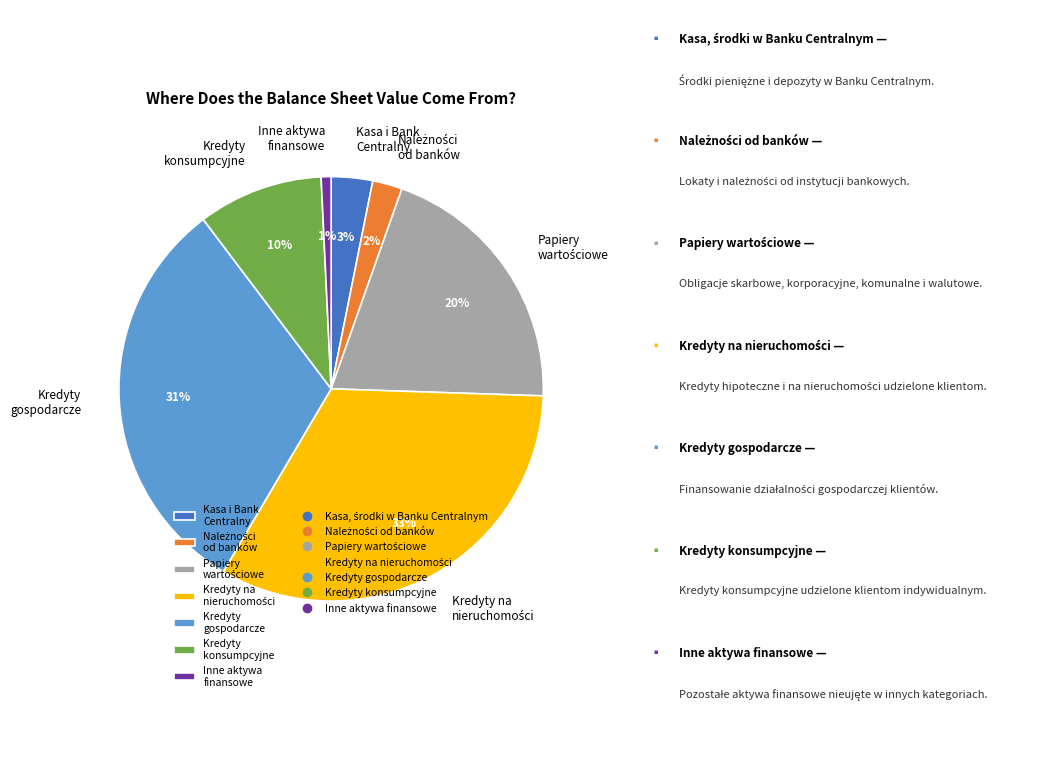

Which category has the smallest portion of the pie?

Inne aktywa finansowe